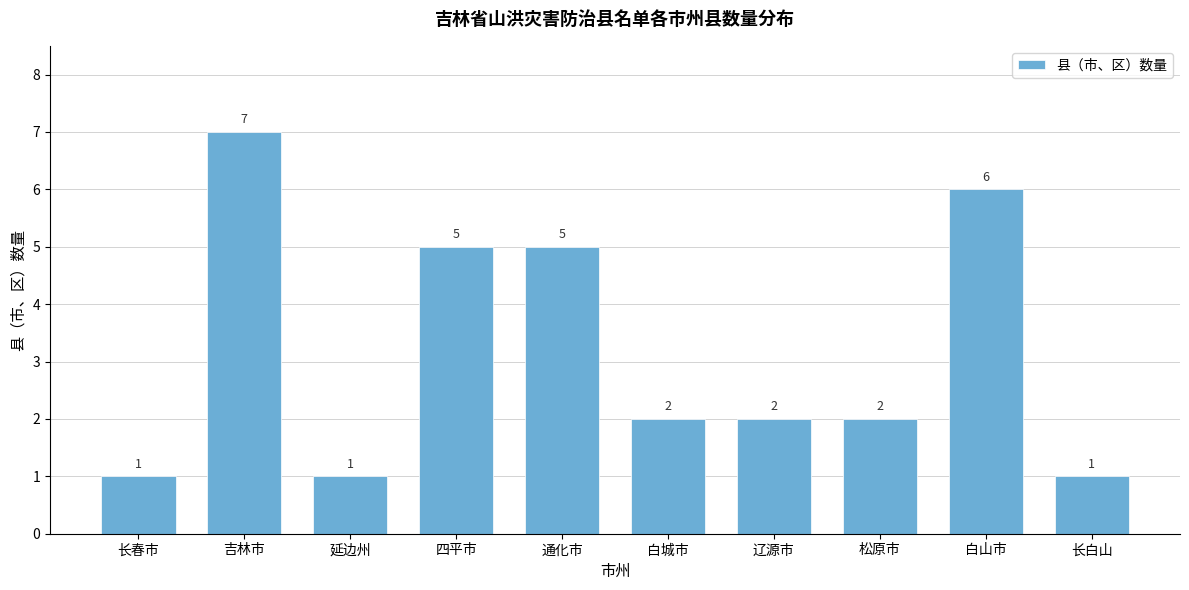

Reading left to right, extract all data points from this chart.

1	7	1	5	5	2	2	2	6	1